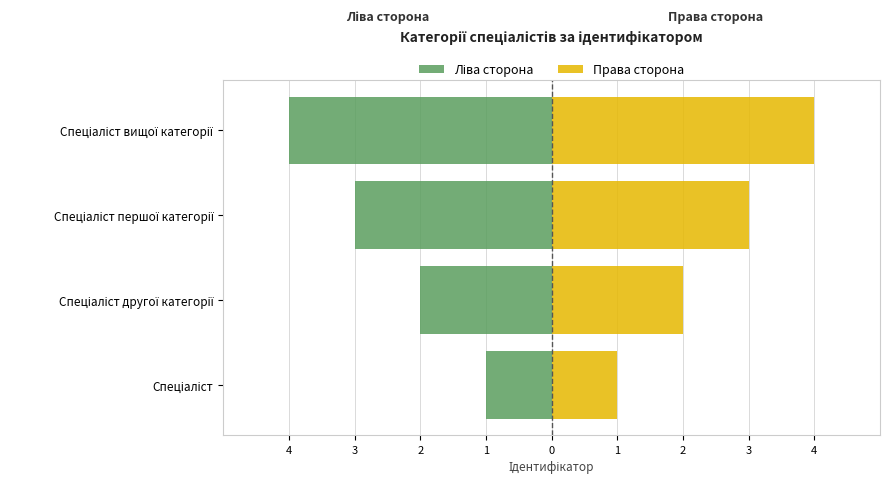

What is the spread (max minus min) of values at Спеціаліст вищої категорії?

8